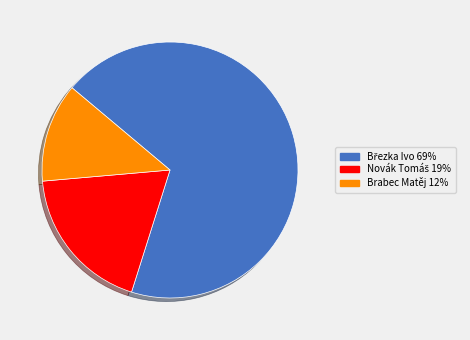

Count the number of slices in the pie.

3